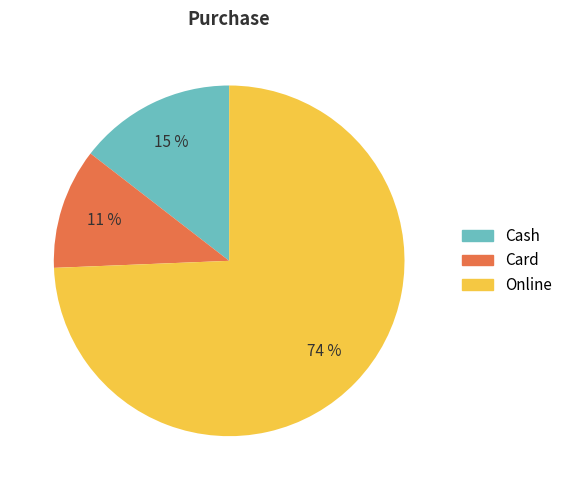

Does any single category account for the majority?

Yes